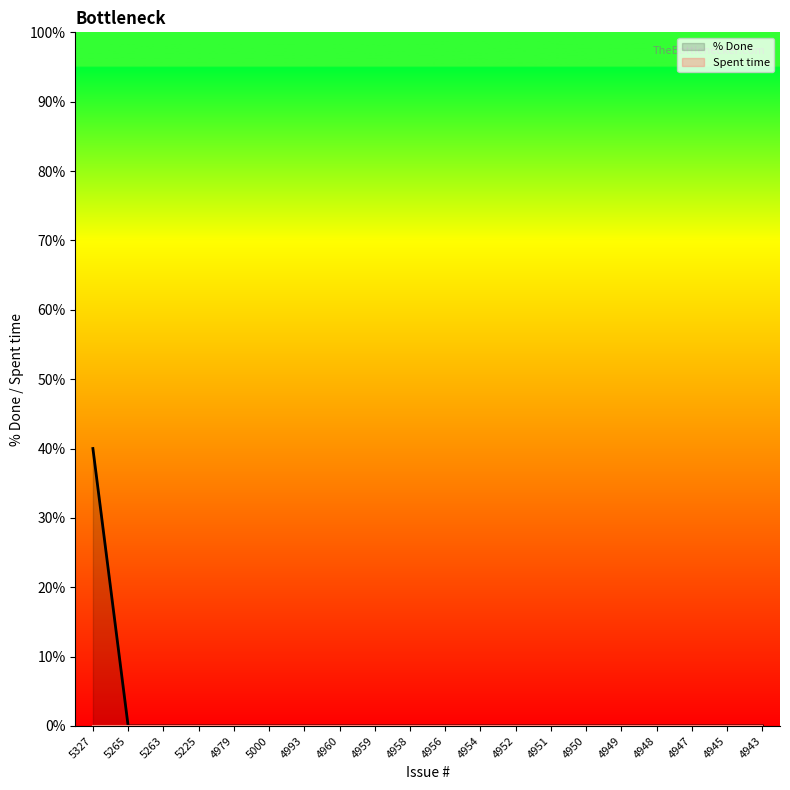

What is the greatest value displayed?

40